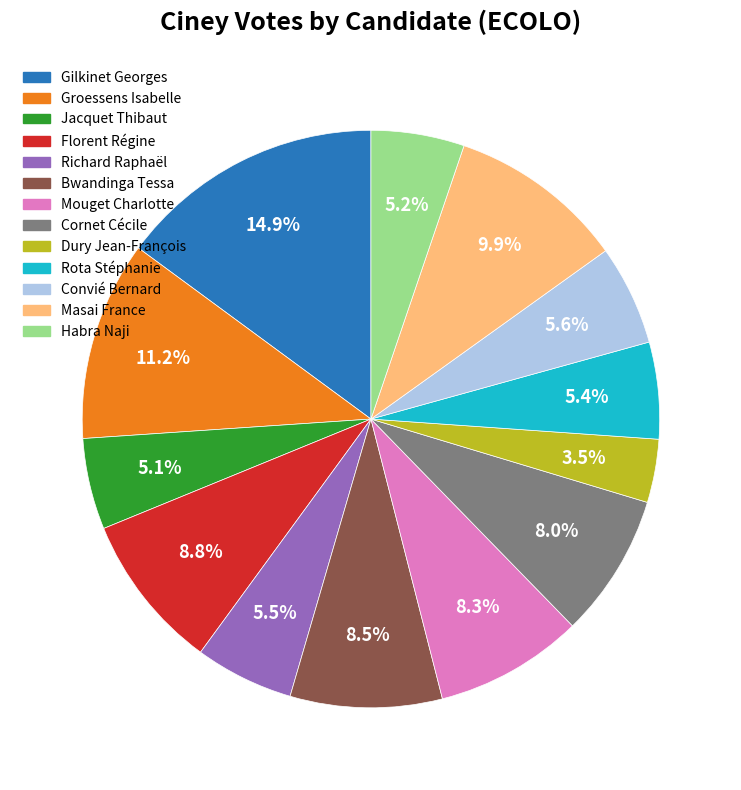

What is the smallest slice in the pie chart?

Dury Jean-François